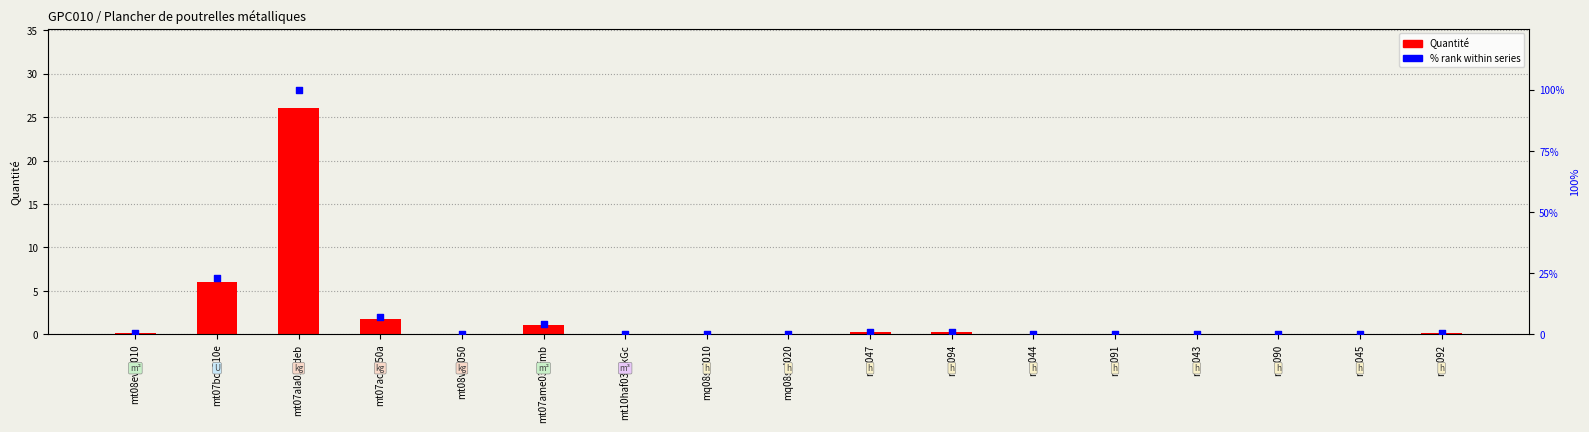

At how many categories does at least one series exceed 89?

1